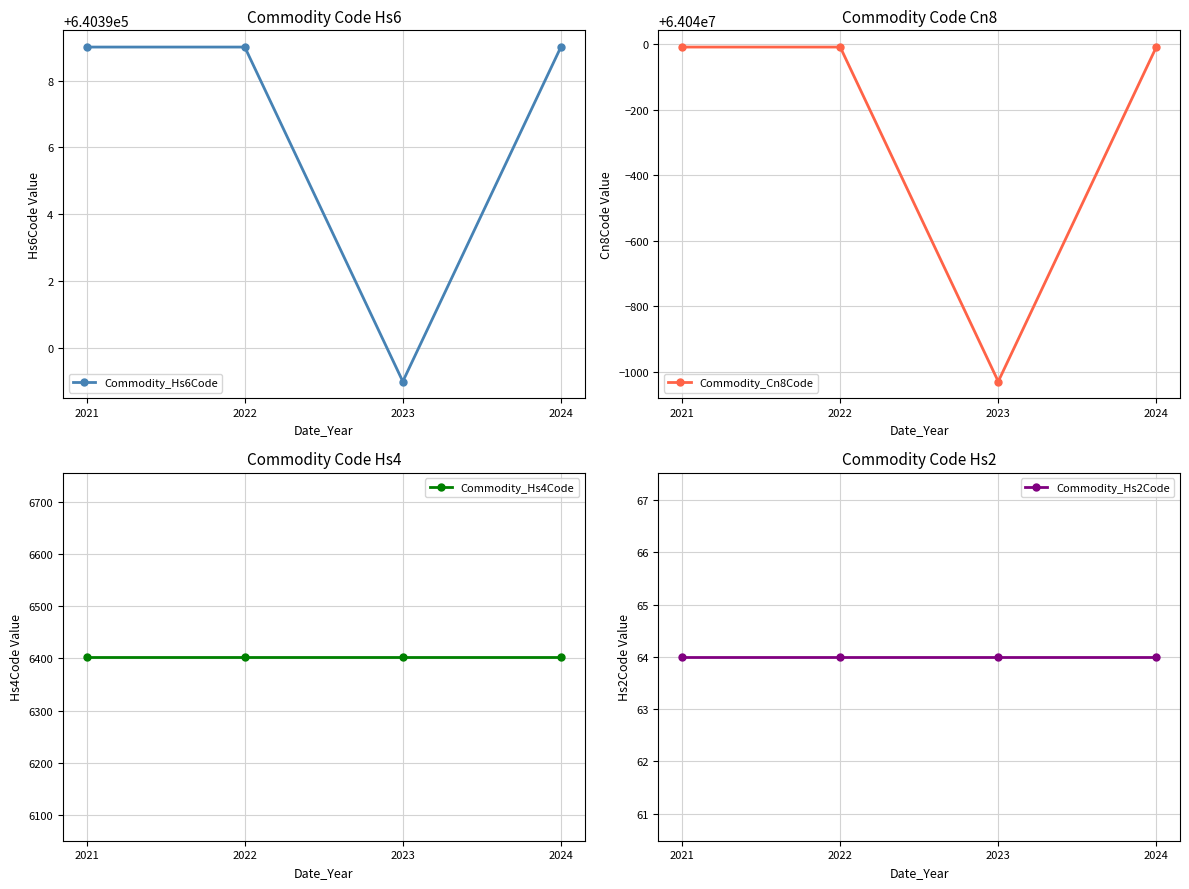

True or false: Commodity_Hs6Code has a value of 640399.0 at 2024.

True